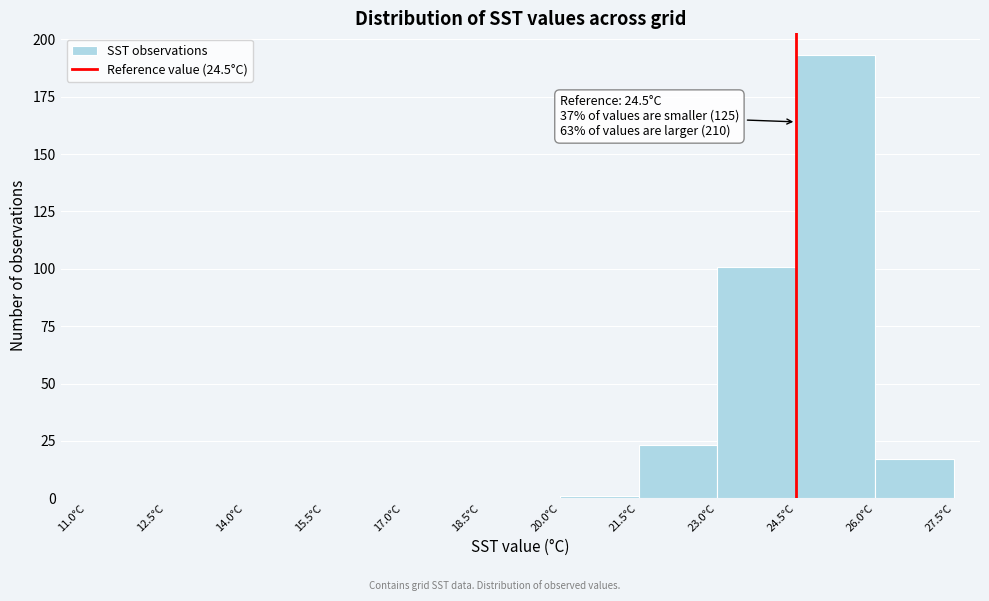

Which range on the x-axis has the tallest bar?

24.5 to 26.0